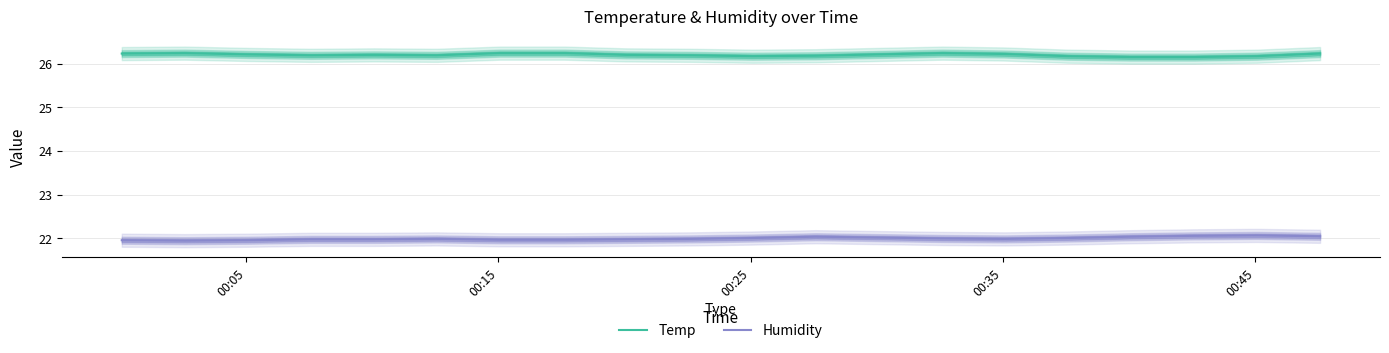

How many distinct data groups are displayed?

2